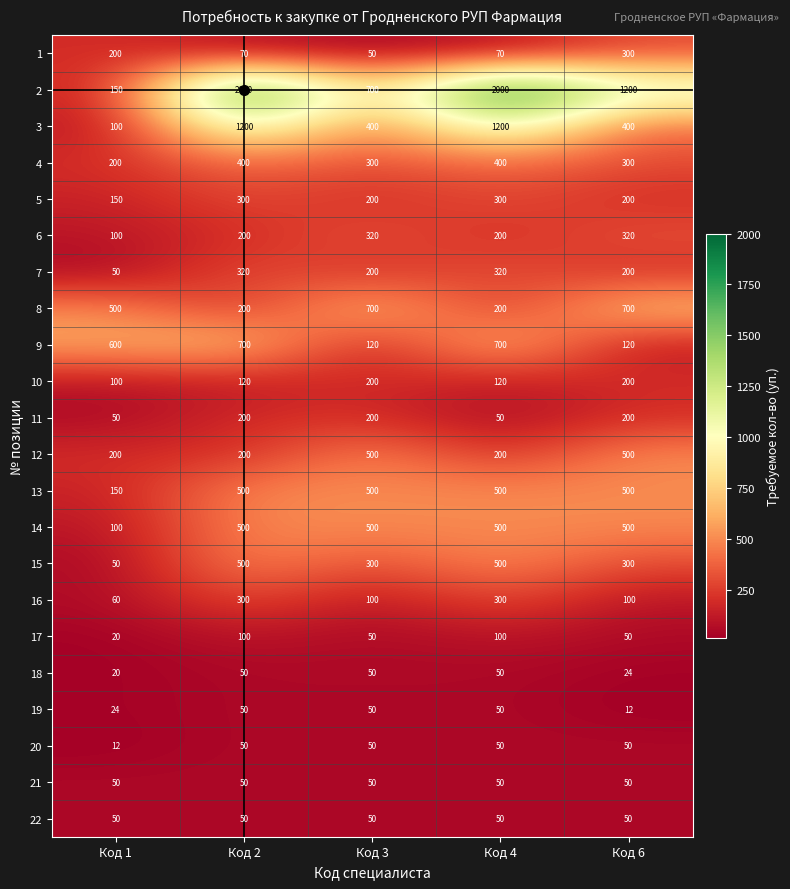

What is the spread (max minus min) of values at Код 2?

1950